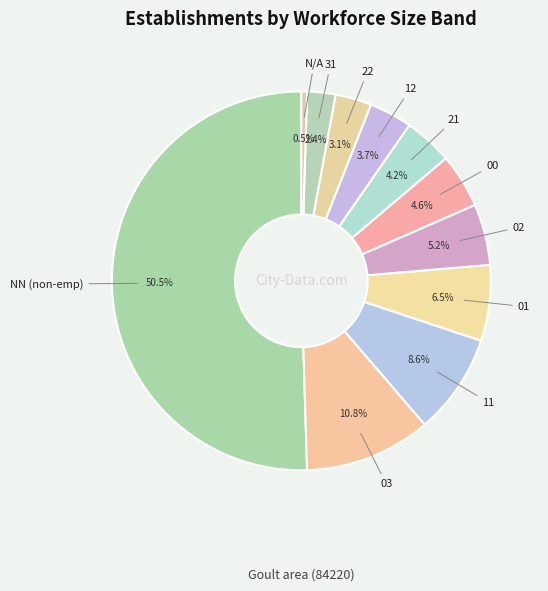

Count the number of slices in the pie.

11